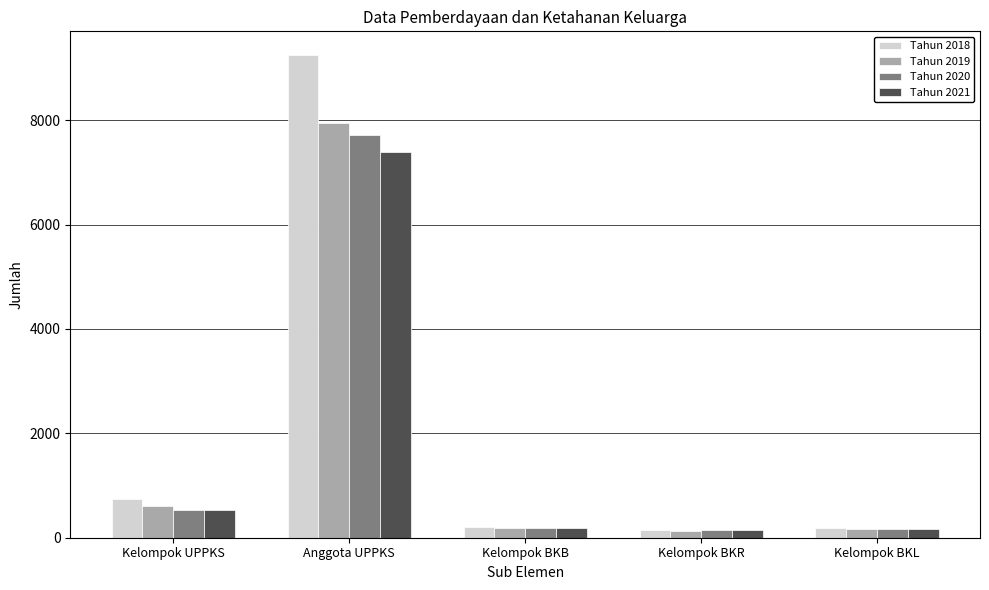

Which category has the highest value across all series?

Anggota UPPKS